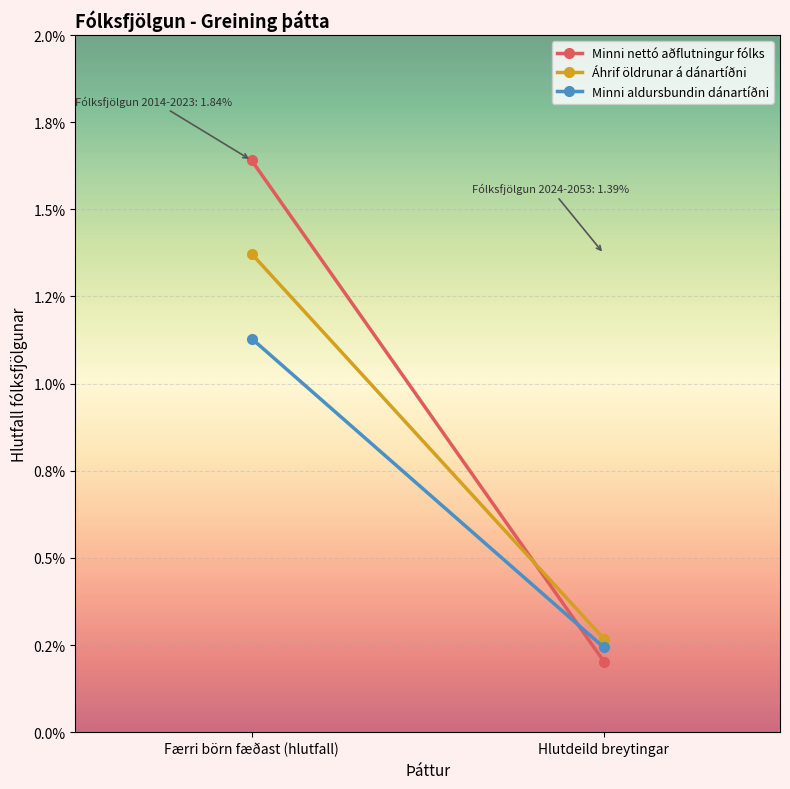

The Áhrif öldrunar á dánartíðni series shows 0.0 at Færri börn fæðast (hlutfall). True or false?

True